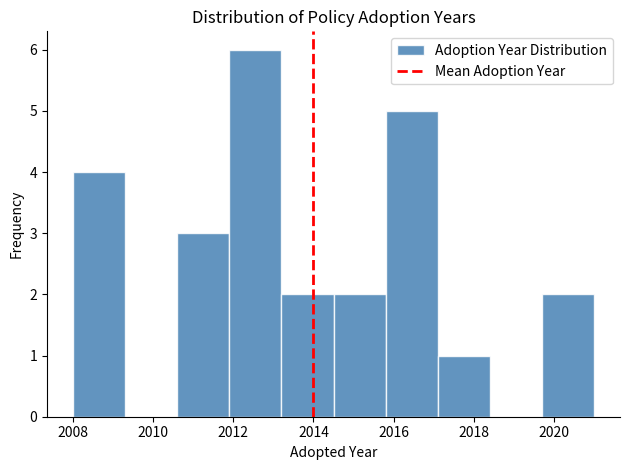

How tall is the bar that spans 2019.7 to 2021.0 on the x-axis? Neither the bar edges nor the heights are printed on the chart, so give them approximately, as read against the axes.

2